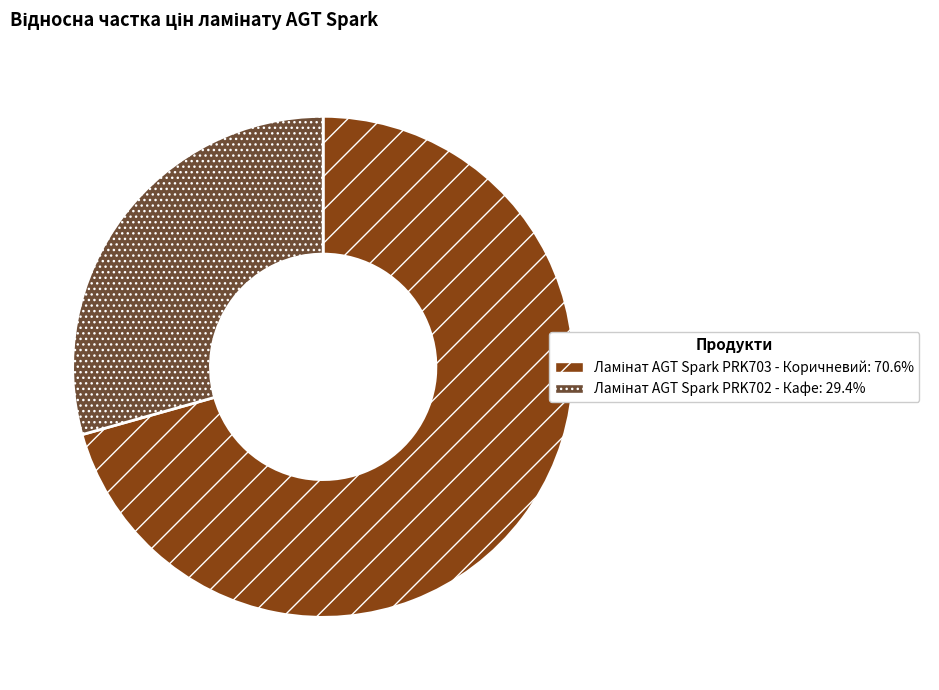

Is there a majority slice in this chart?

Yes